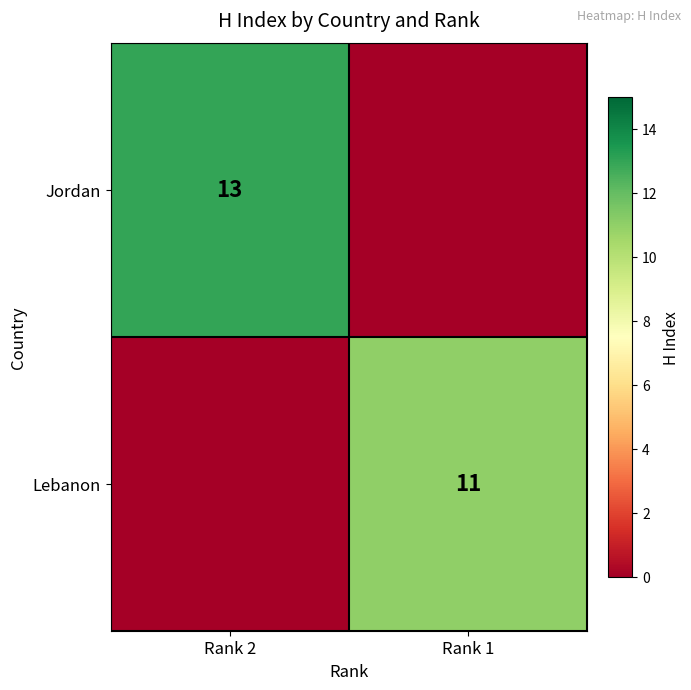

The Jordan series shows 20 at Rank 2. True or false?

False